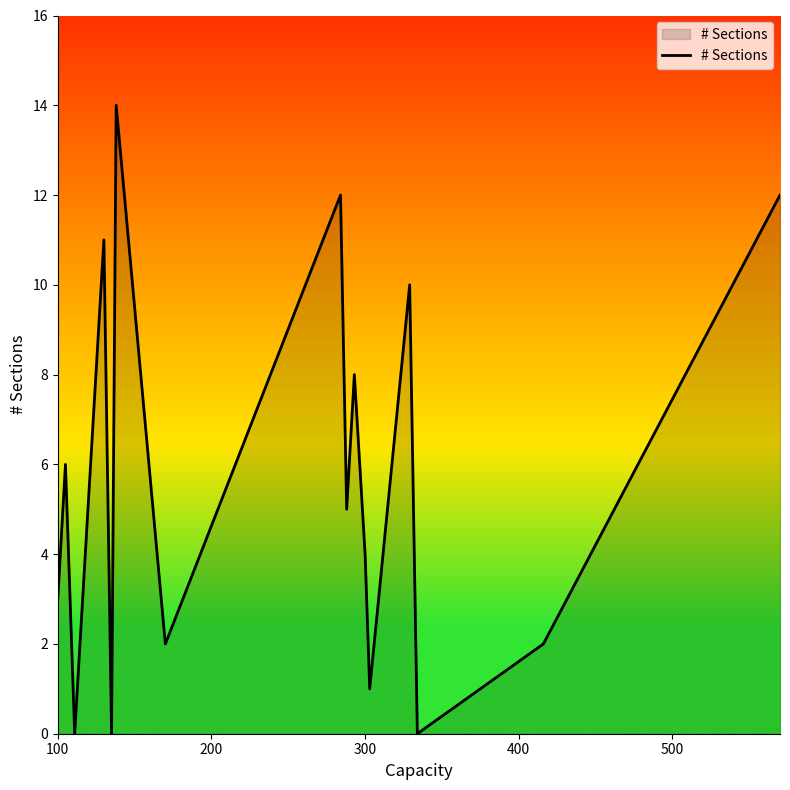

What is the difference between the maximum and minimum values?

14